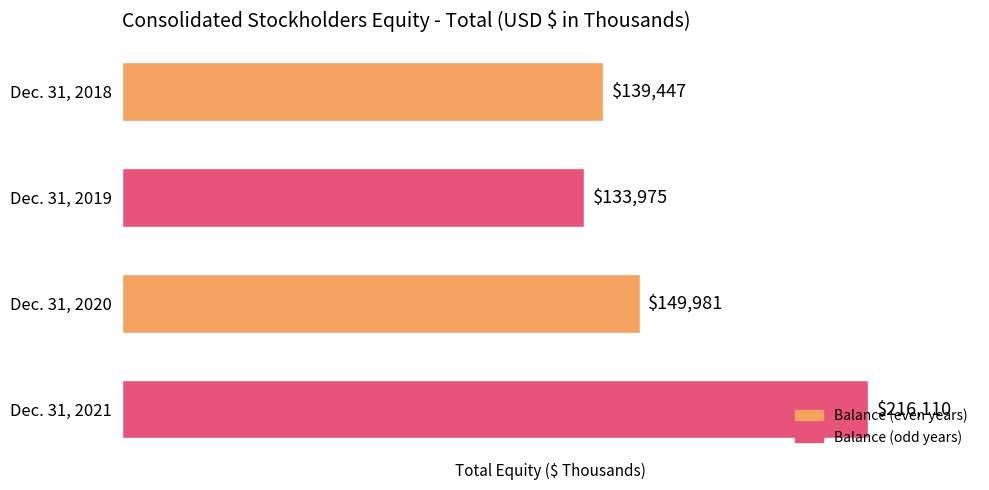

Which has a higher value, Dec. 31, 2021 or Dec. 31, 2018?

Dec. 31, 2021